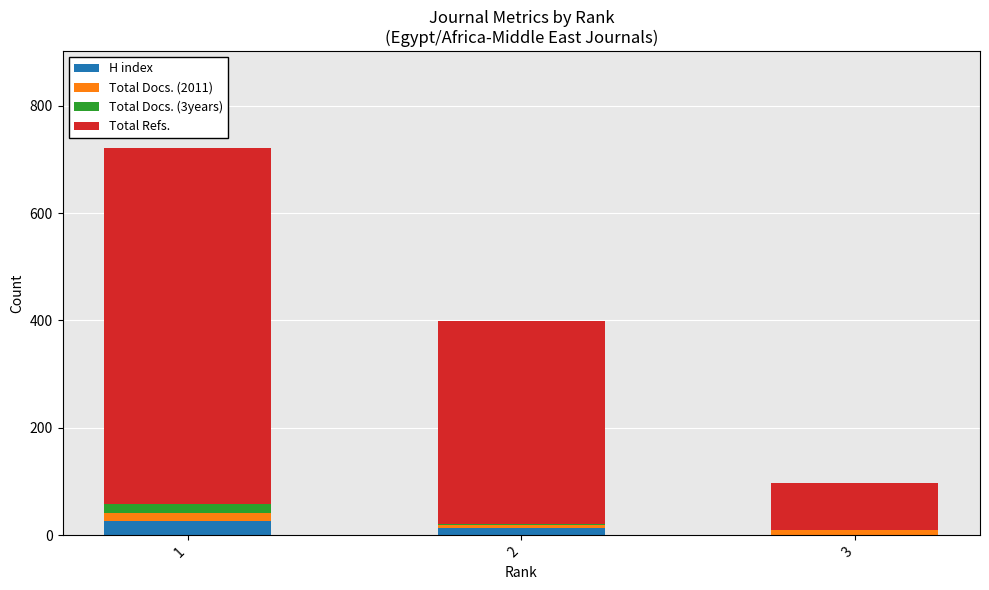

What is the maximum value for H index?

26